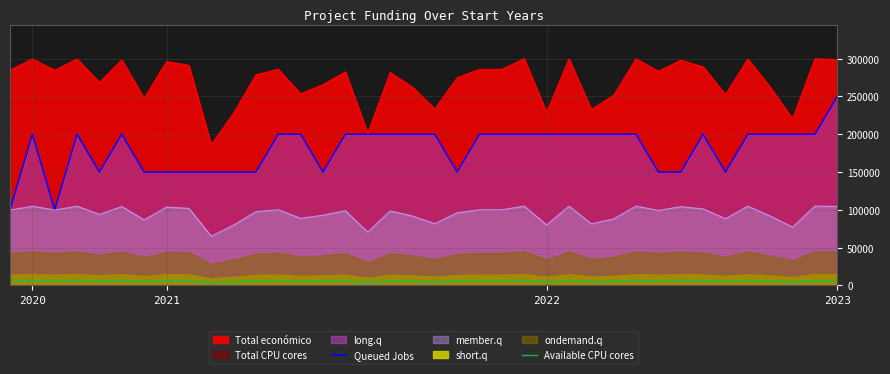

True or false: Queued Jobs and Available CPU cores cross at least once.

False